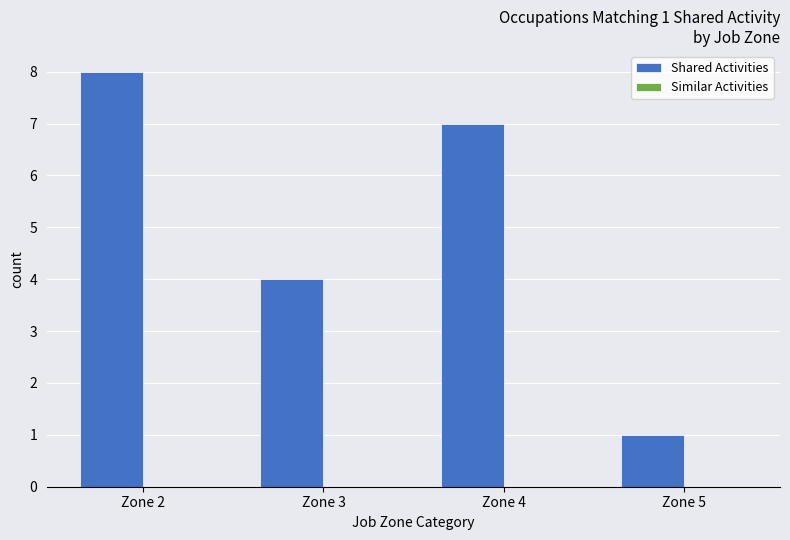

Rank the categories by value from highest to lowest.

Zone 2, Zone 4, Zone 3, Zone 5